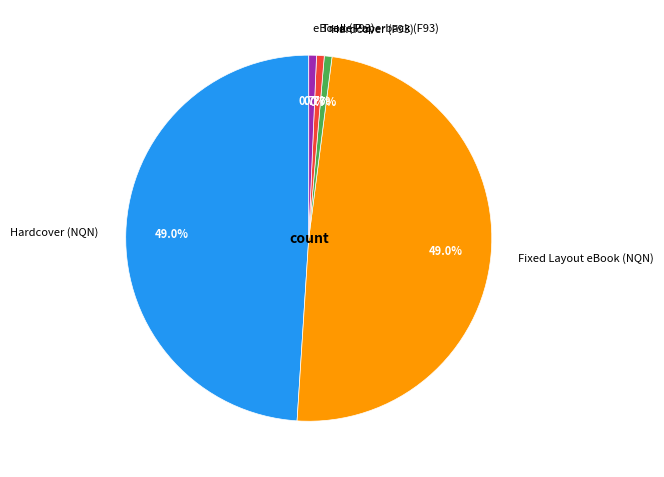

Count the number of slices in the pie.

5